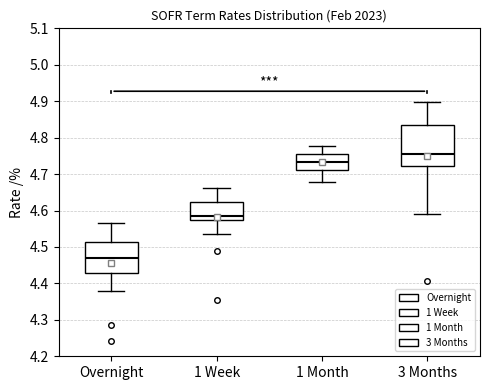

Which box's median line is the lowest?

Overnight